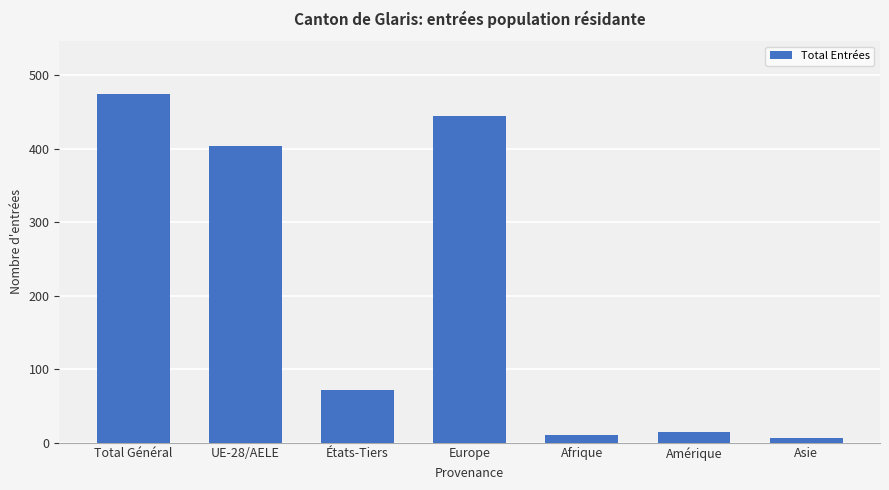

Is it true that the value at Total Général is 475?

True